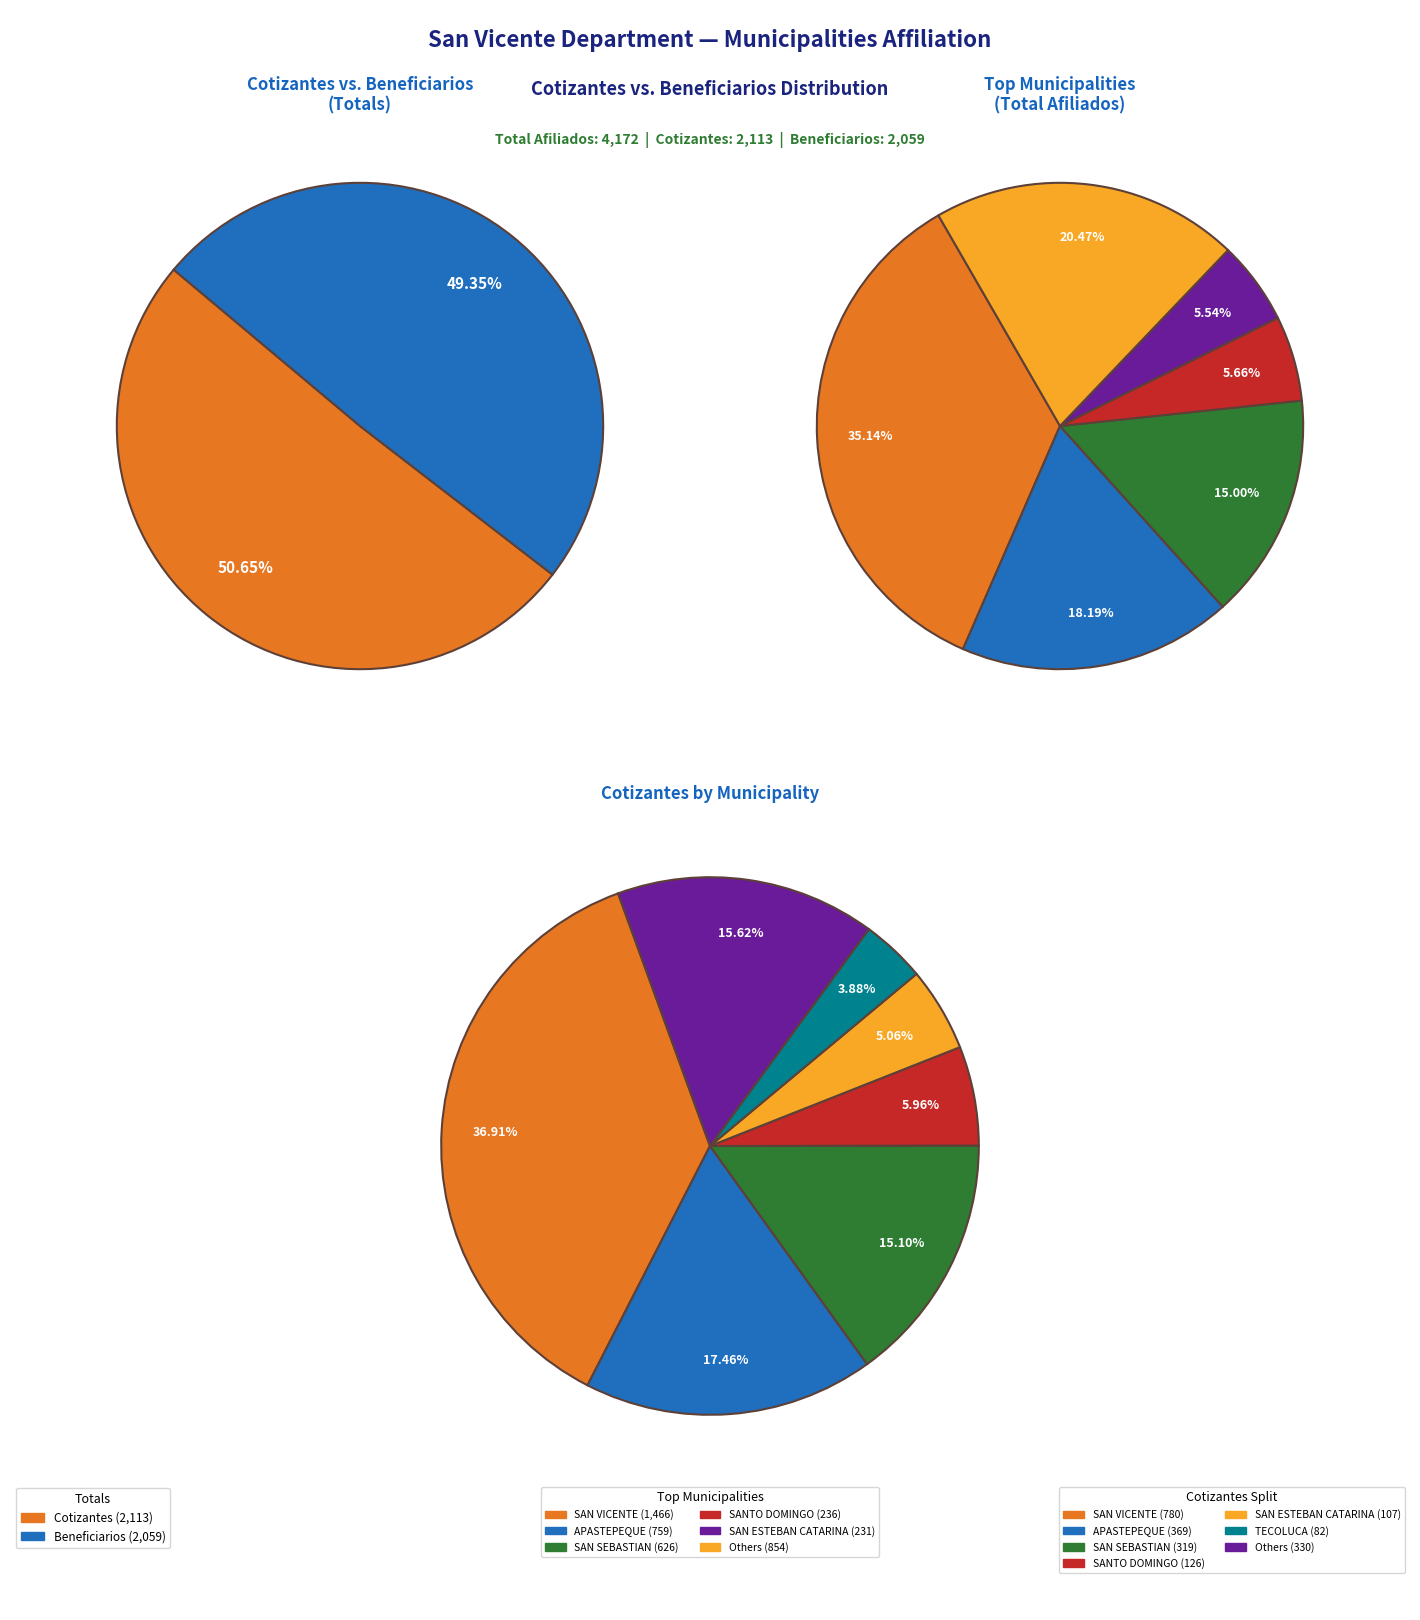

To the nearest percent, what portion does SAN VICENTE represent?

37%